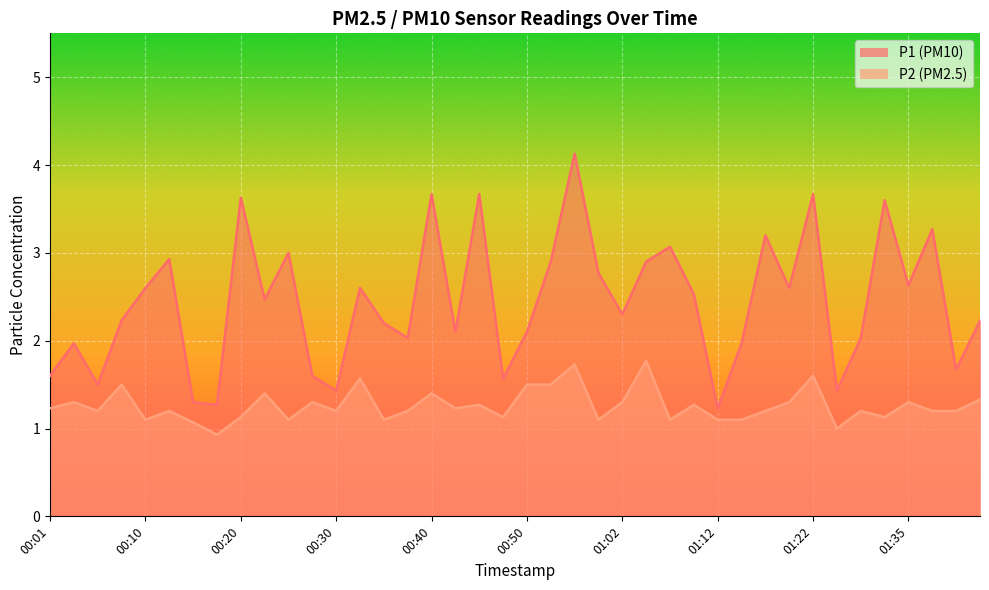

What is the label of the 10th point from the right?

01:17